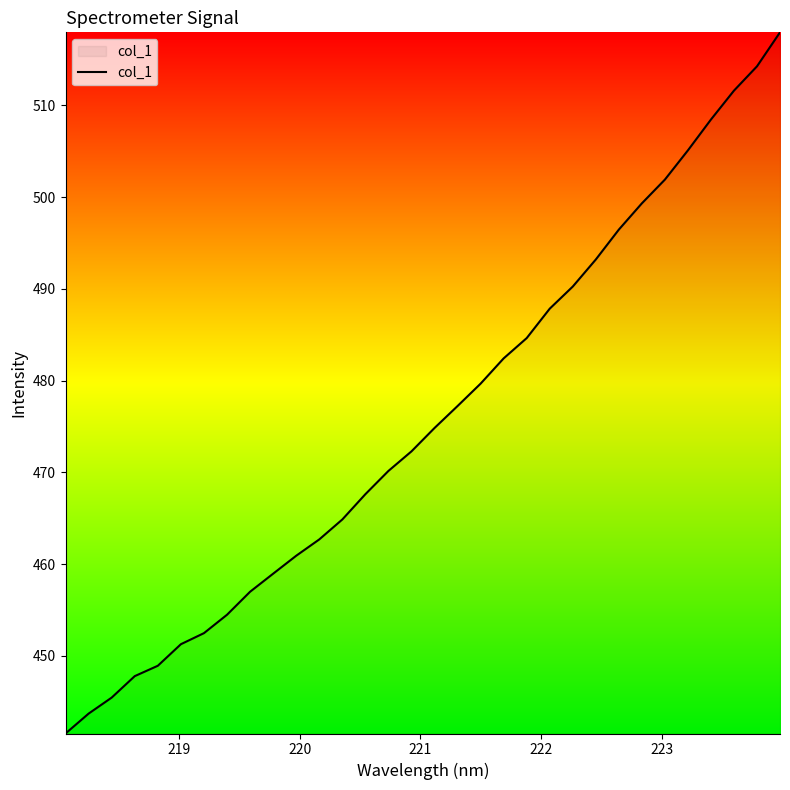

What is the smallest value displayed?

441.5